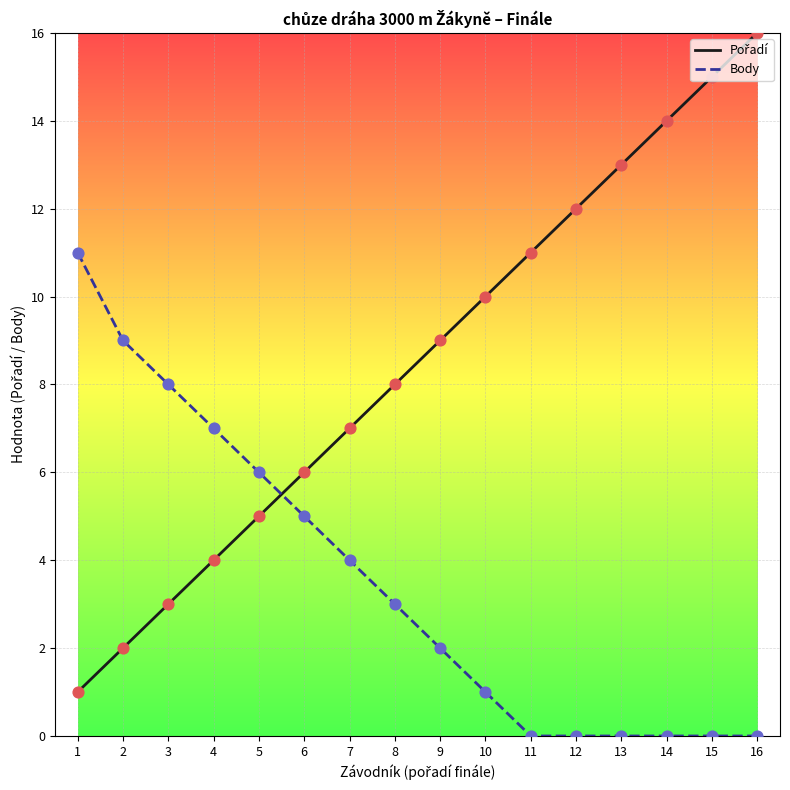

What is the maximum value shown in the chart?

16